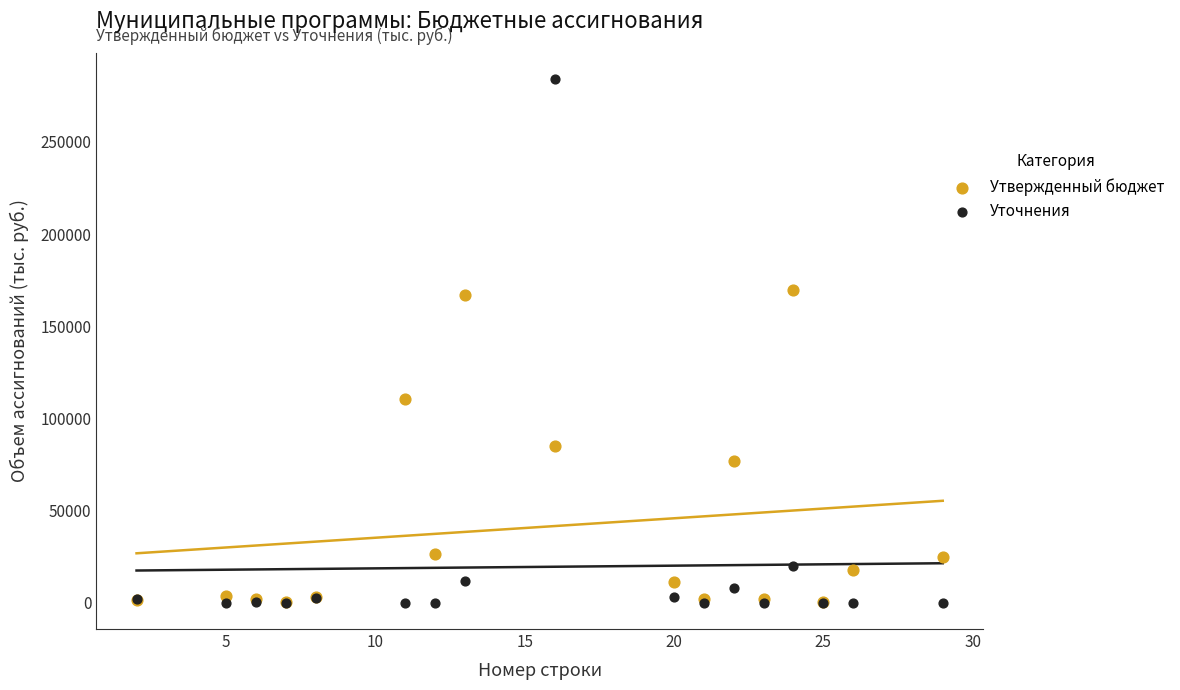

Which series has the widest spread of Y values?

Уточнения